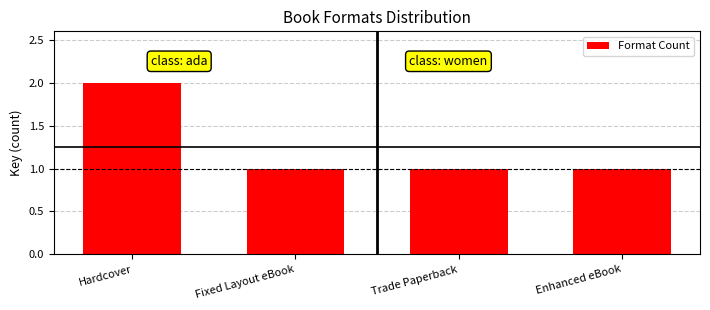

At which category does the chart reach its peak across all series?

Hardcover